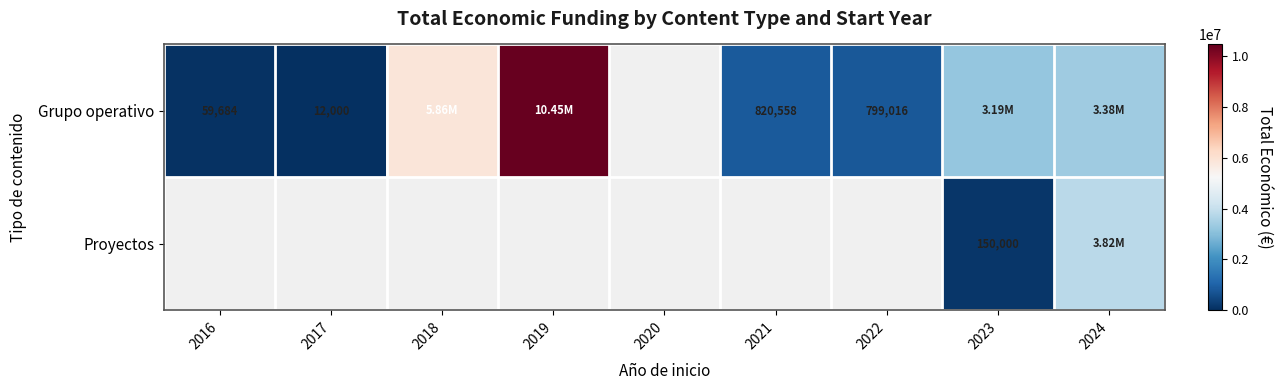

How many categories are shown in the chart?

9